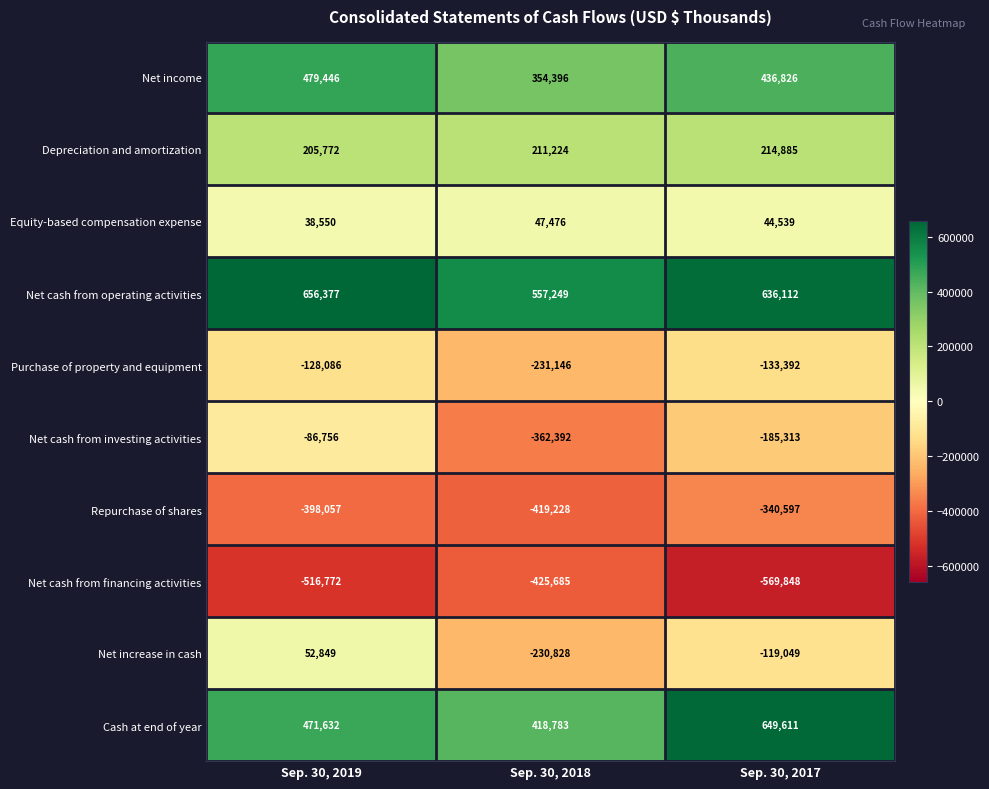

What is the approximate value of Net cash from operating activities at Sep. 30, 2018?

557249